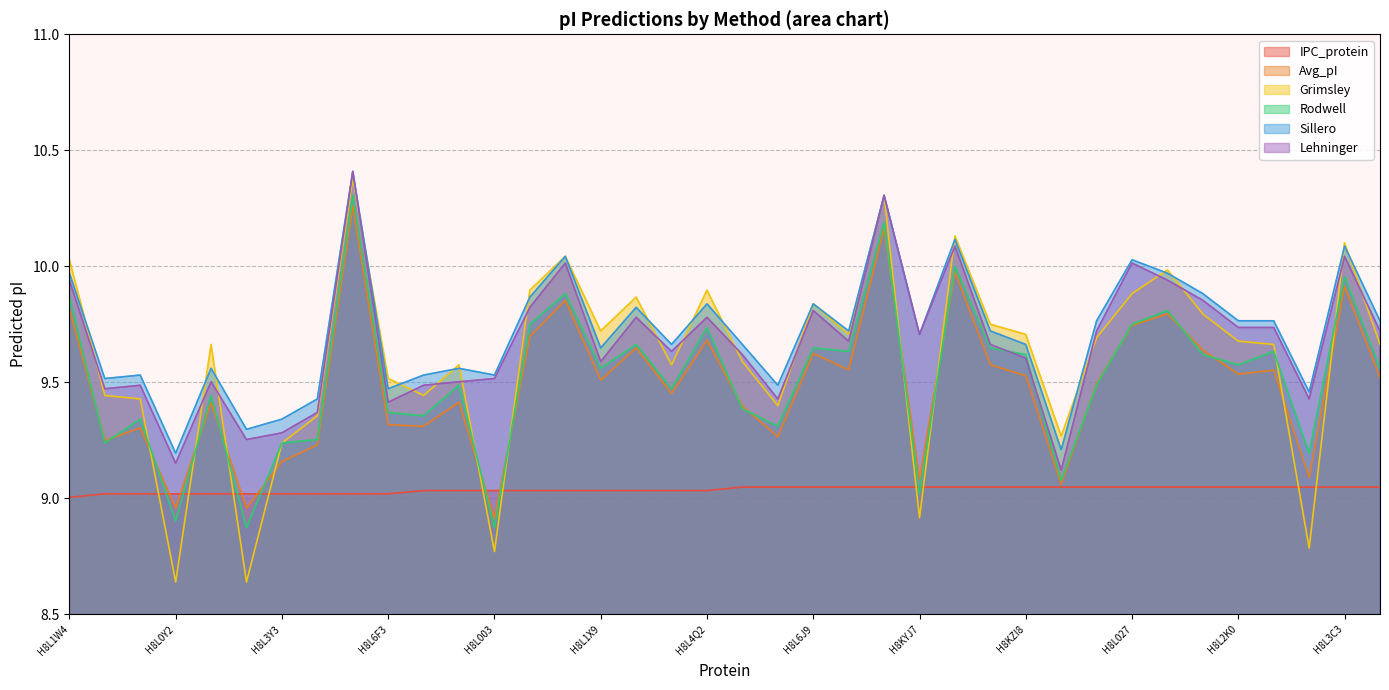

Where does the Avg_pI series first go above 9?

H8L1W4